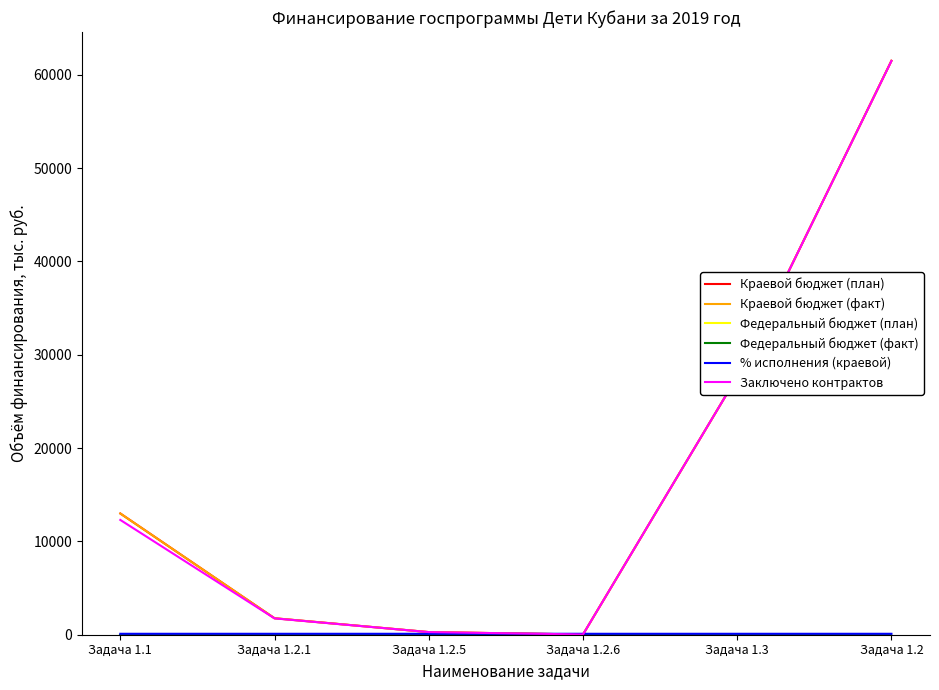

Which label corresponds to the smallest value in the chart?

Задача 1.1